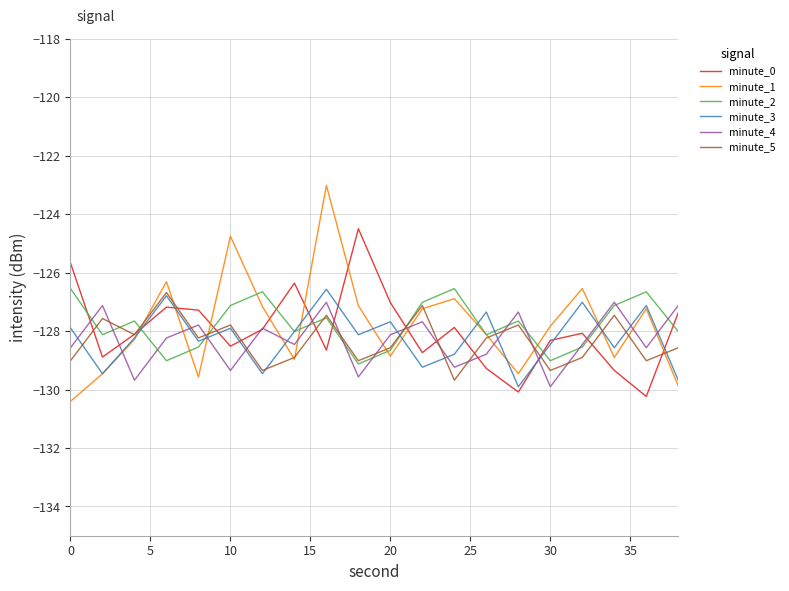

Which series has the widest spread of values?

minute_1